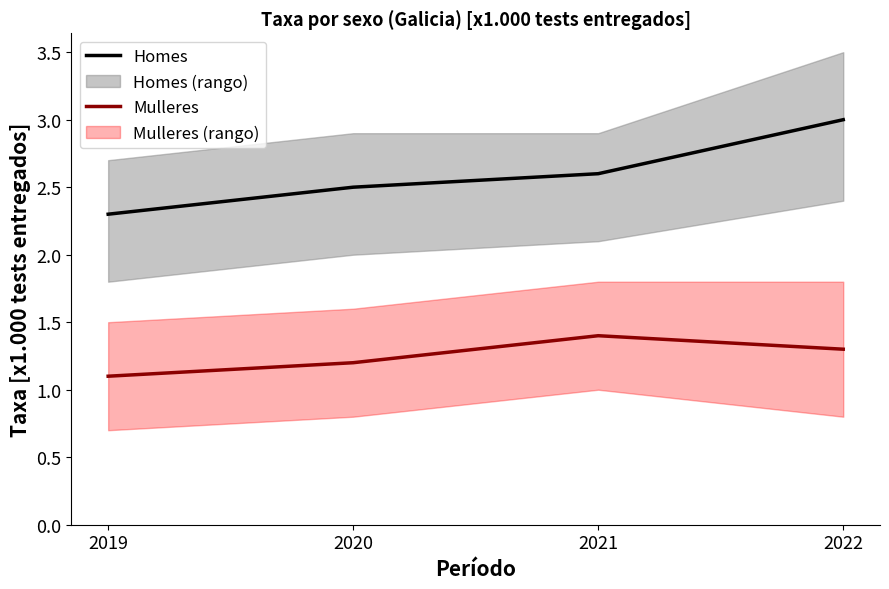

True or false: Homes and Mulleres intersect in this chart.

False